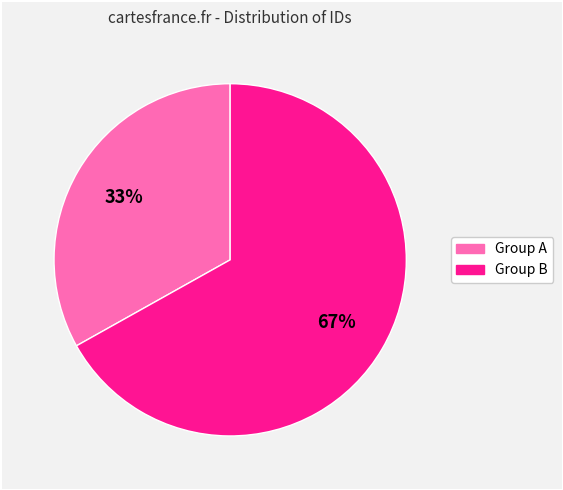

To the nearest percent, what is the average slice percentage?

50%